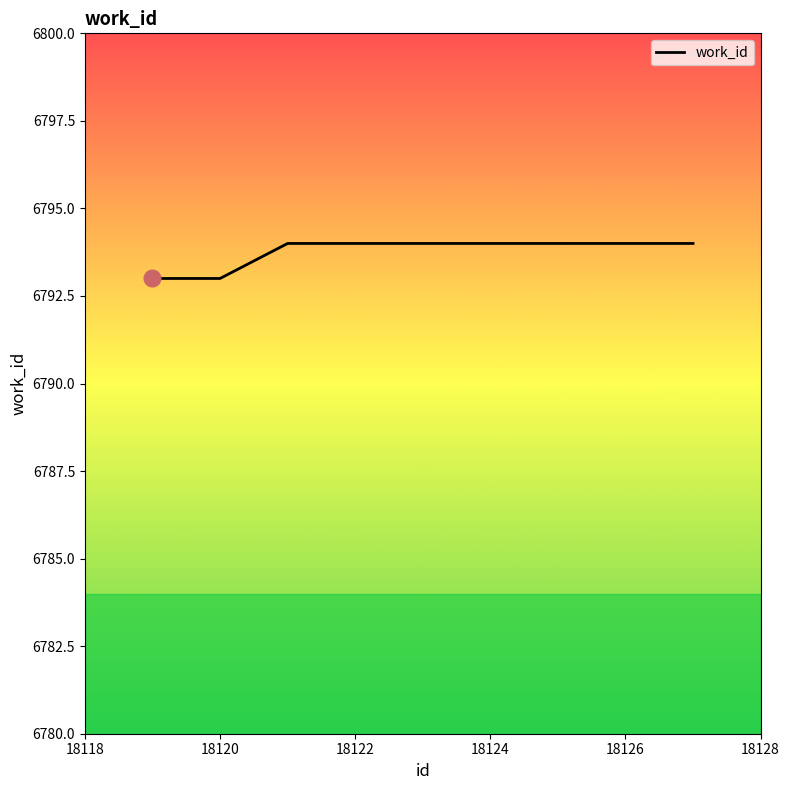

What is the greatest value displayed?

6794